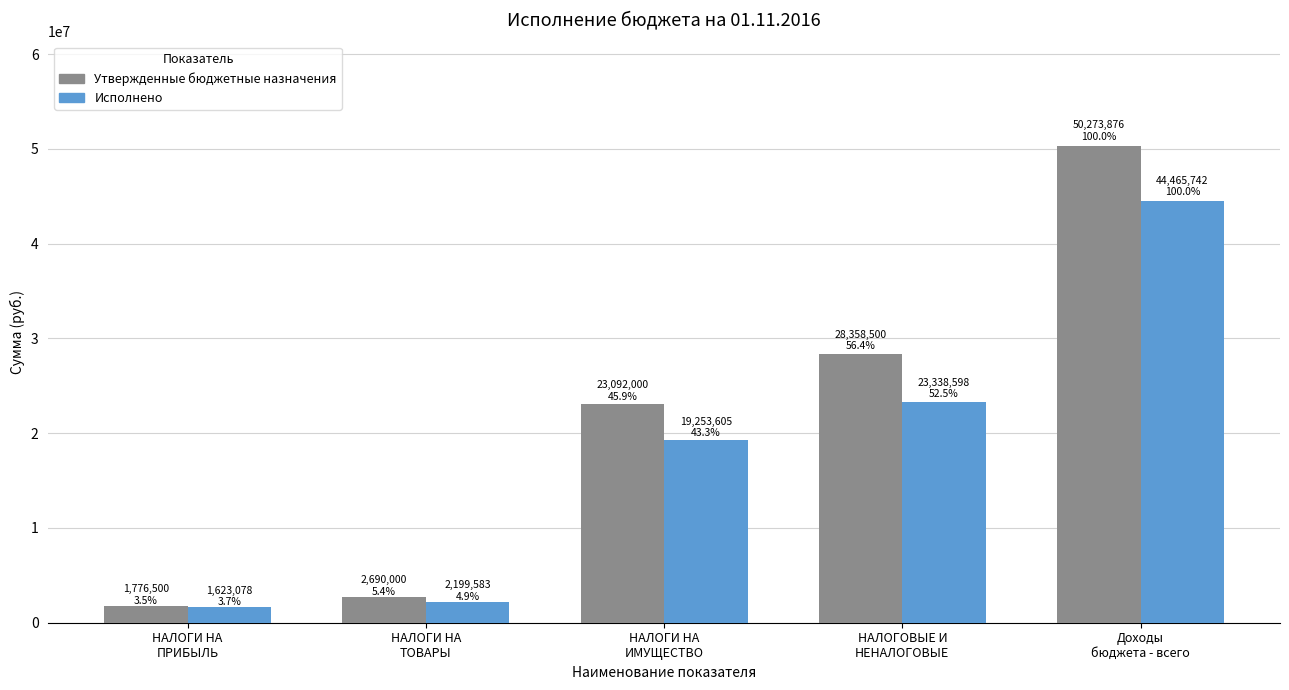

How many bars are there in total?

10